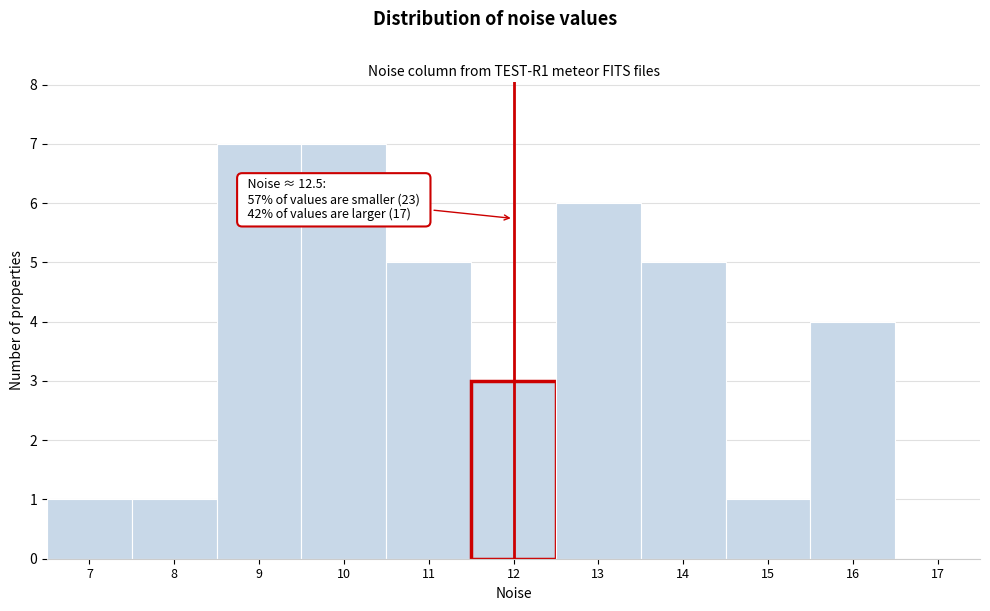

Reading left to right, transcribe all the data shown in this chart.

7=1	8=1	9=7	10=7	11=5	12=3	13=6	14=5	15=1	16=4	17=0